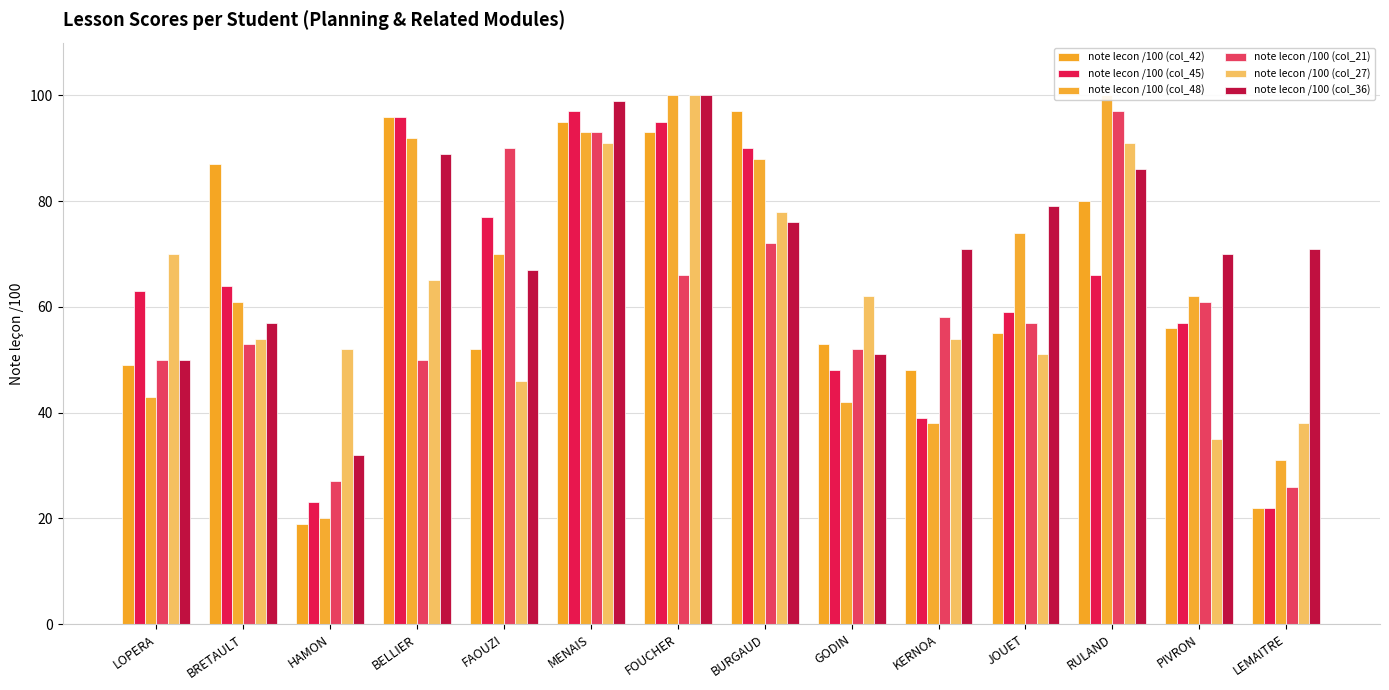

What is the difference between the highest and lowest values at FOUCHER?

34